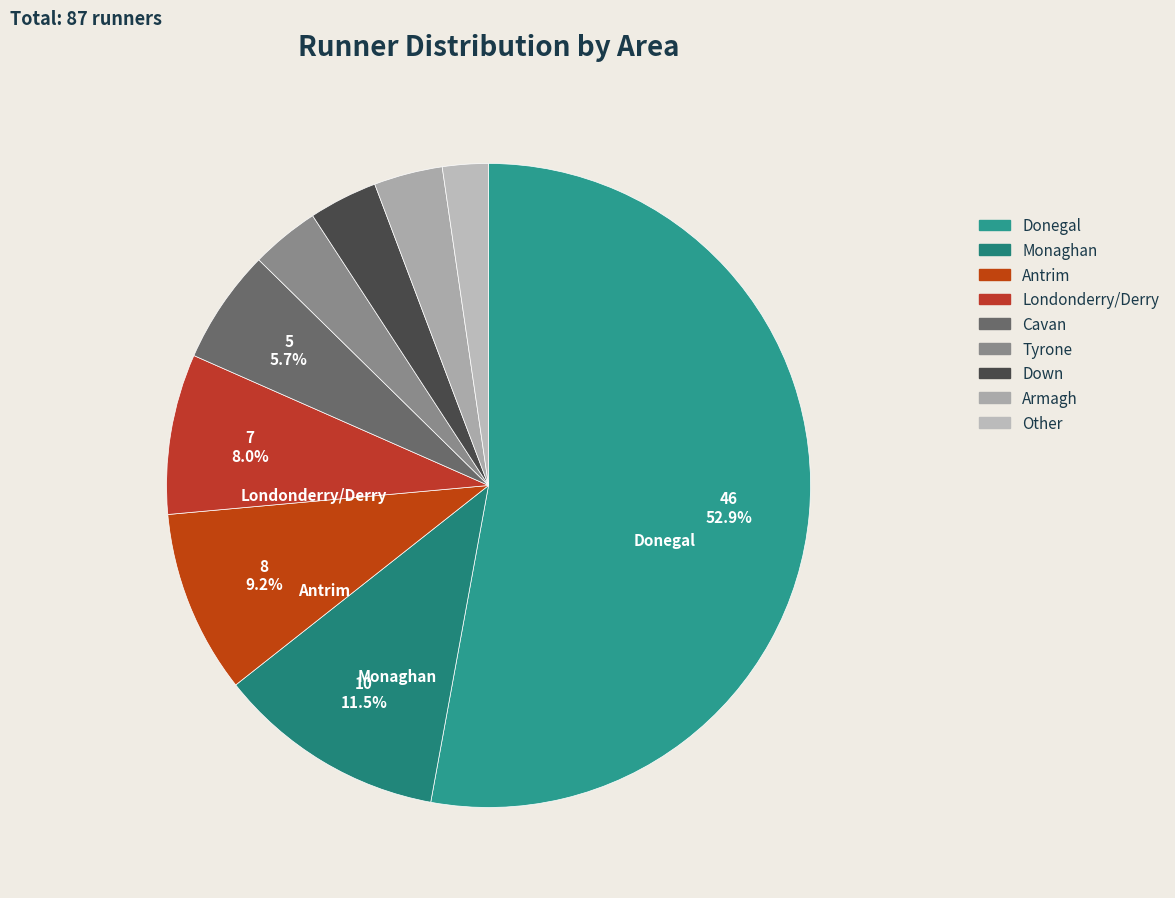

Combined, do Tyrone and Cavan account for over 50%?

No